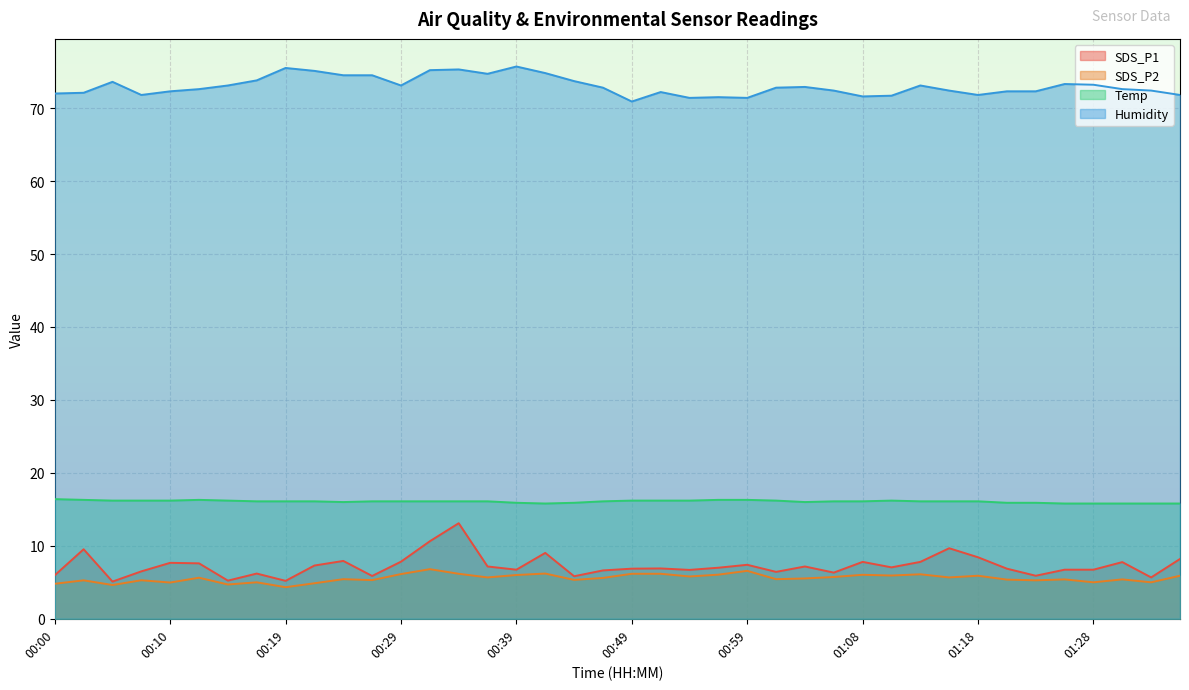

What is the label of the 33rd point from the right?

00:17